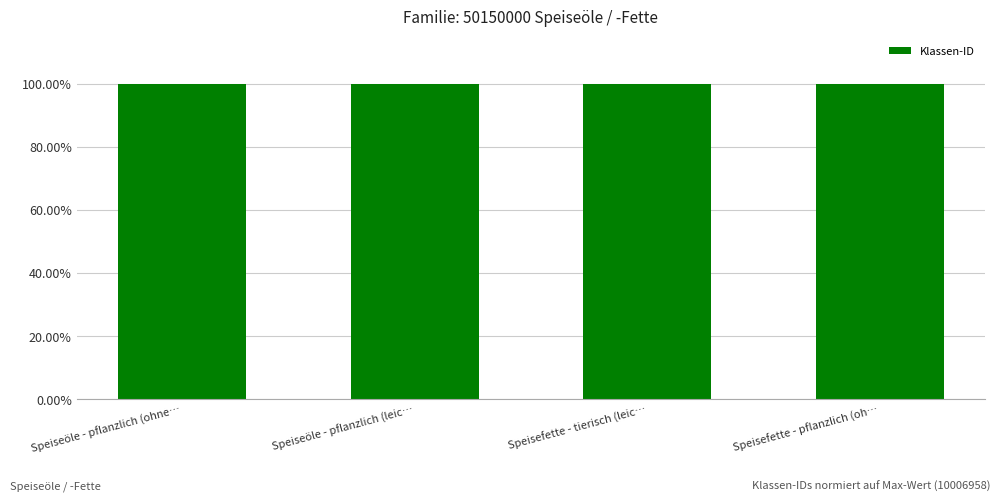

Are the bars horizontal?

No